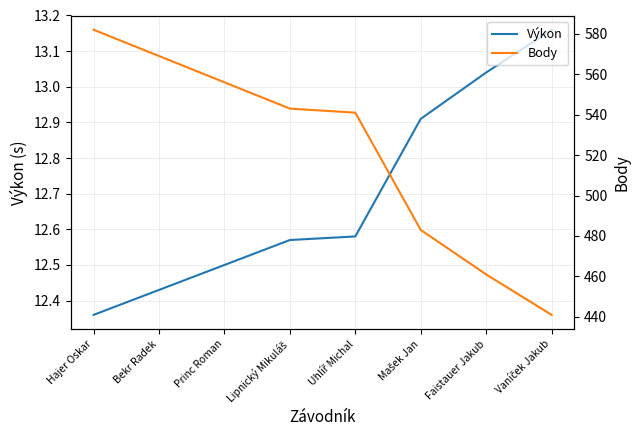

Does the chart display data point markers on the line(s)?

No